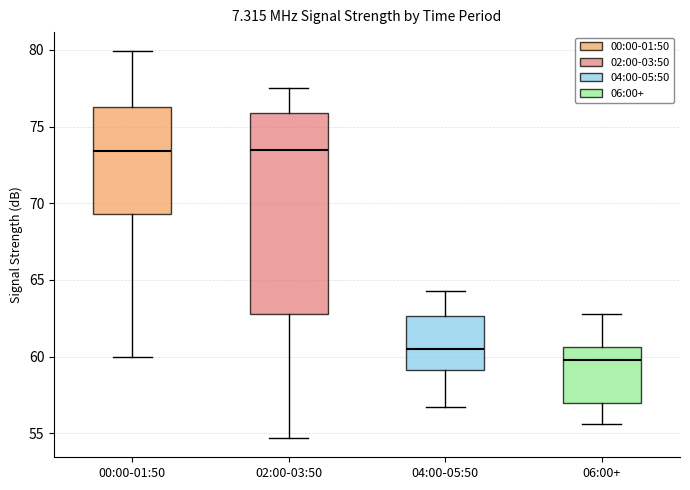

Where does the lower whisker of the box for 06:00+ end on the y-axis? The values are not printed on the chart, so give them approximately, as read against the axis.

55.5